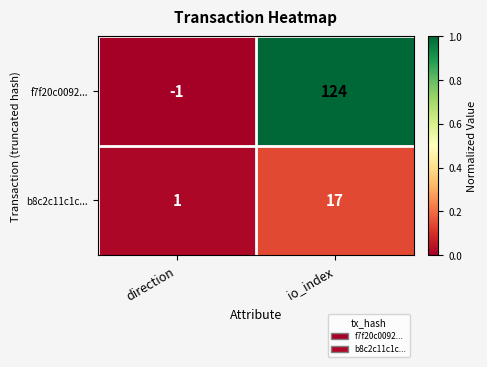

How many data points does each series have?

2